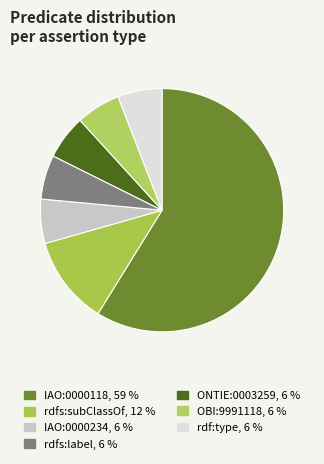

To the nearest percent, what portion does rdf:type represent?

6%